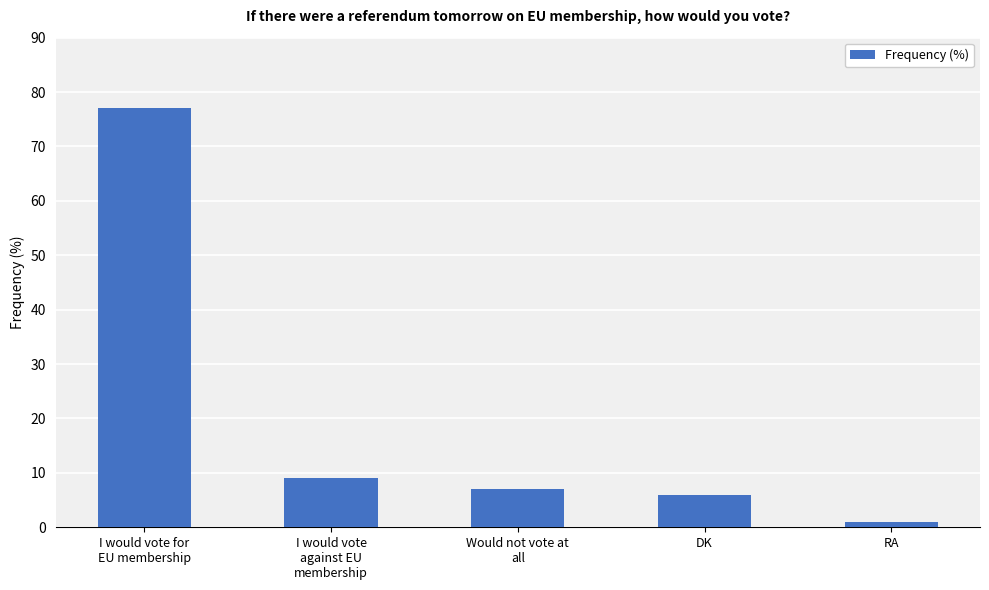

What is the greatest value displayed?

77